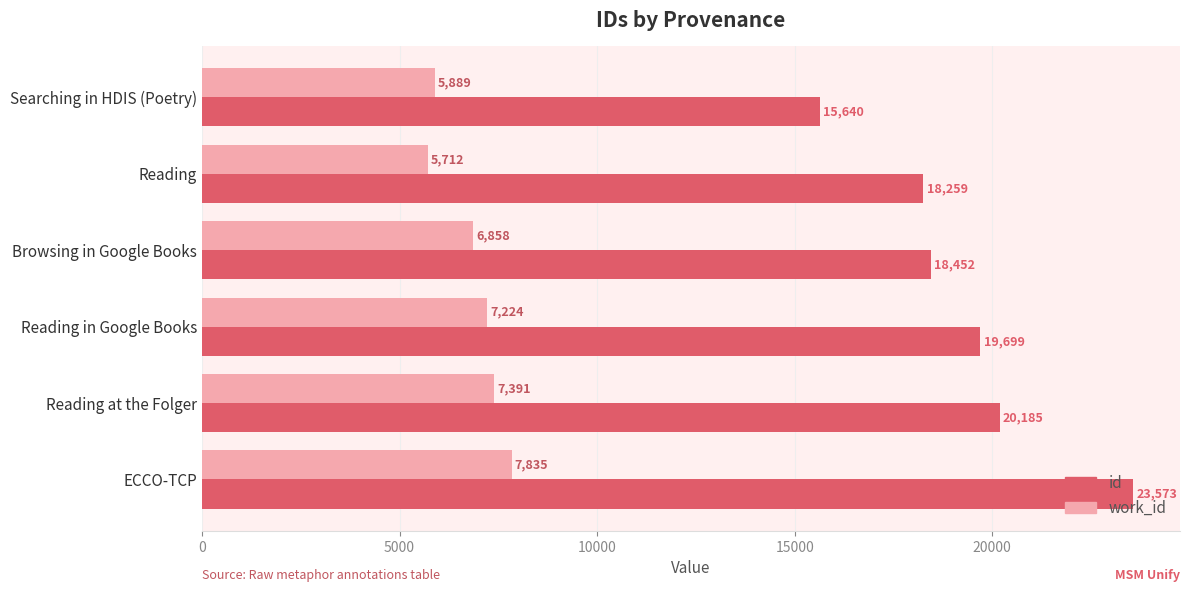

Rank the categories by id value from lowest to highest.

Searching in HDIS (Poetry), Reading, Browsing in Google Books, Reading in Google Books, Reading at the Folger, ECCO-TCP